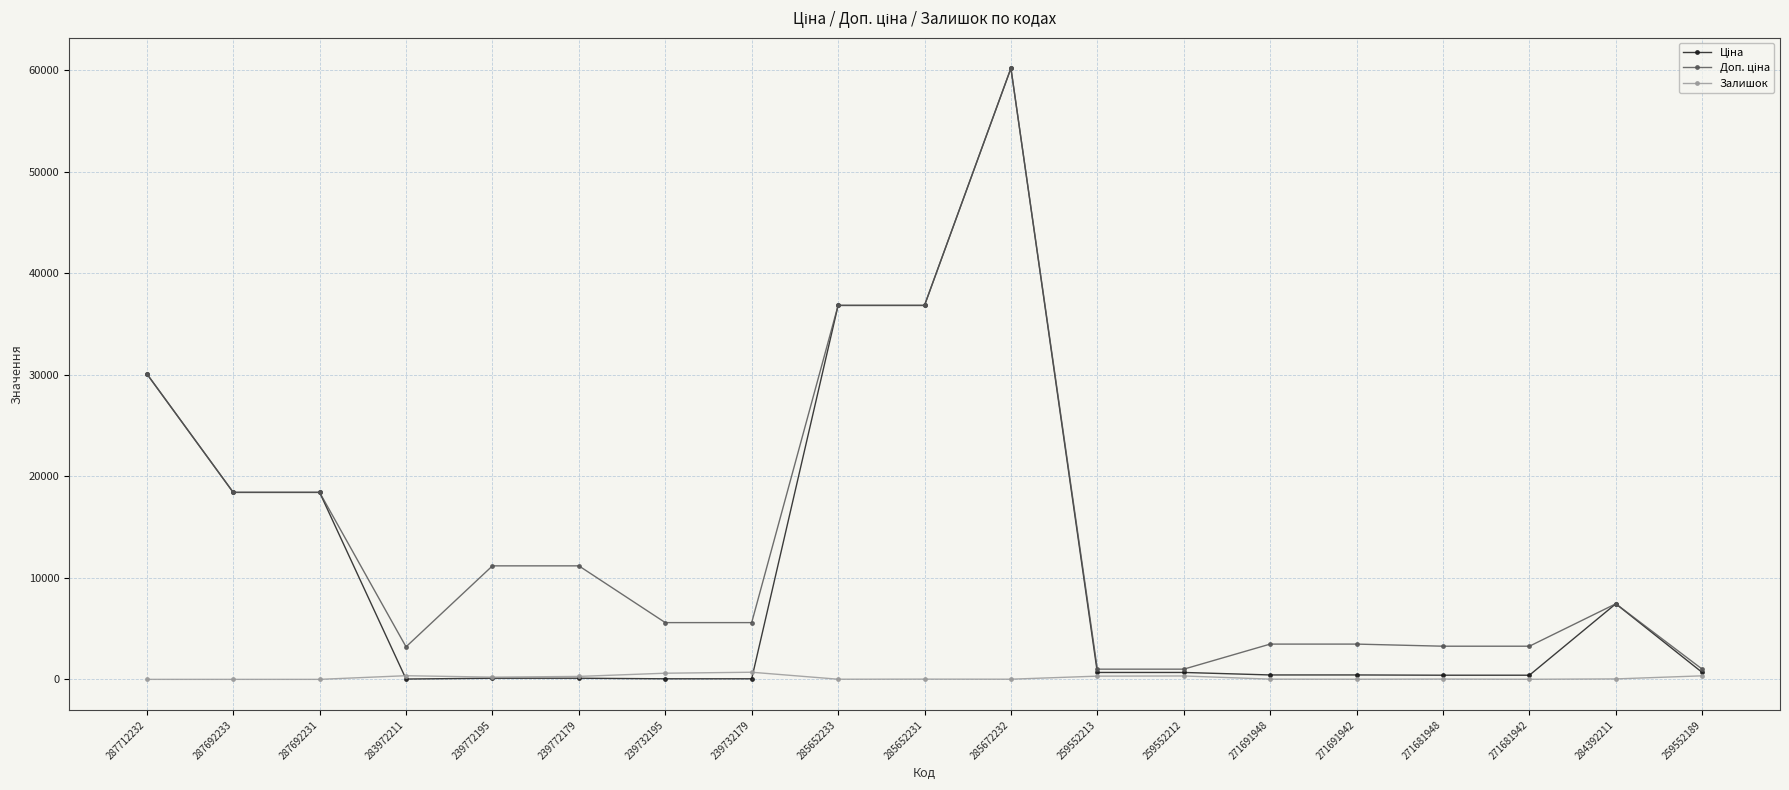

True or false: Залишок has more than 2 points higher than both neighbors.

True